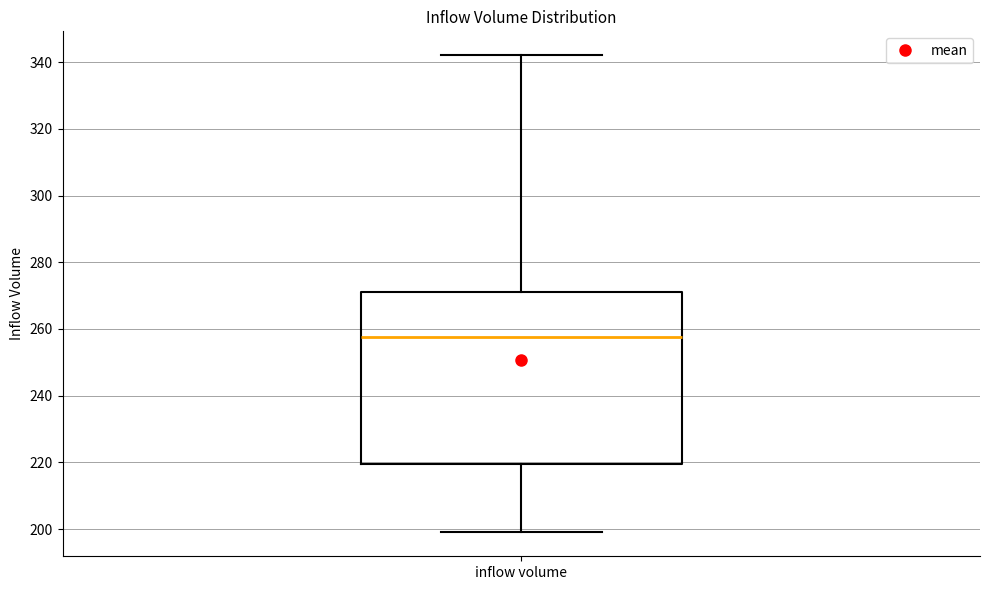

Where does the upper whisker of the box for inflow volume end on the y-axis? The values are not printed on the chart, so give them approximately, as read against the axis.

342